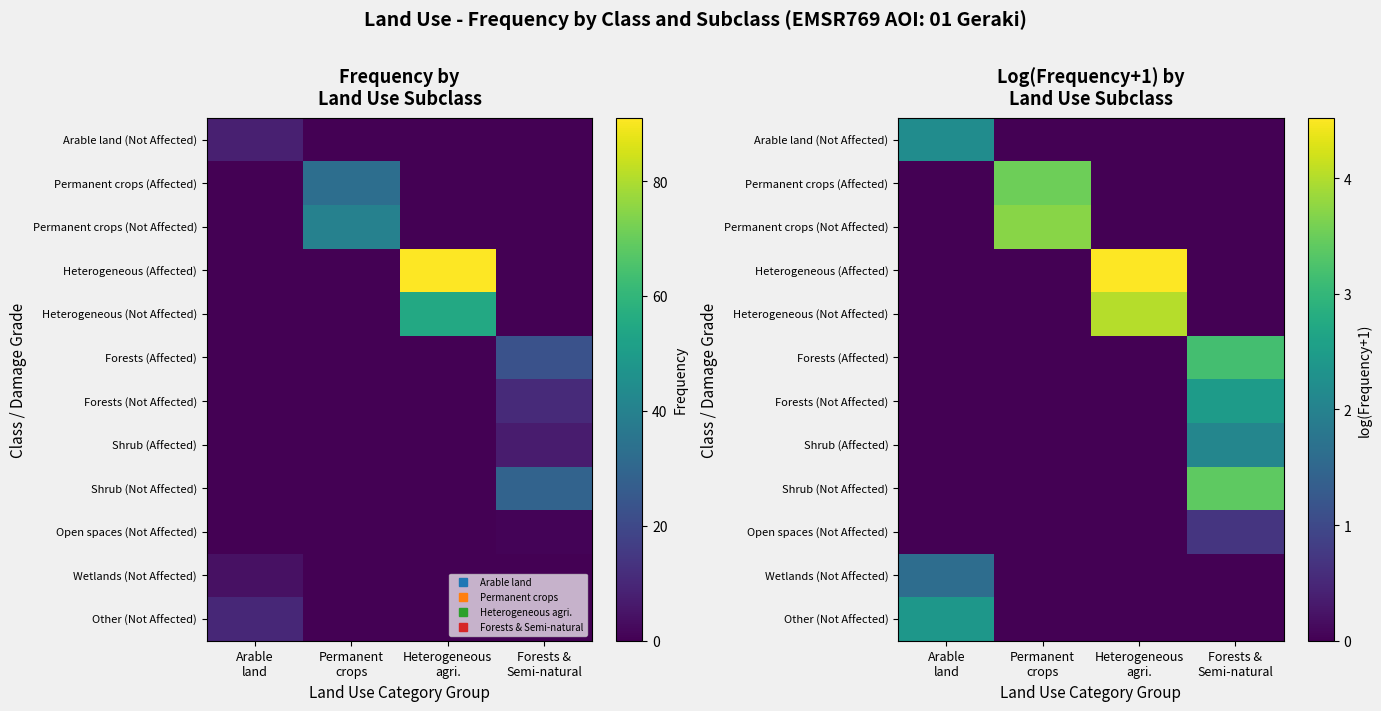

The value of Arable land (Not Affected) at Arable land is 3.6. True or false?

False